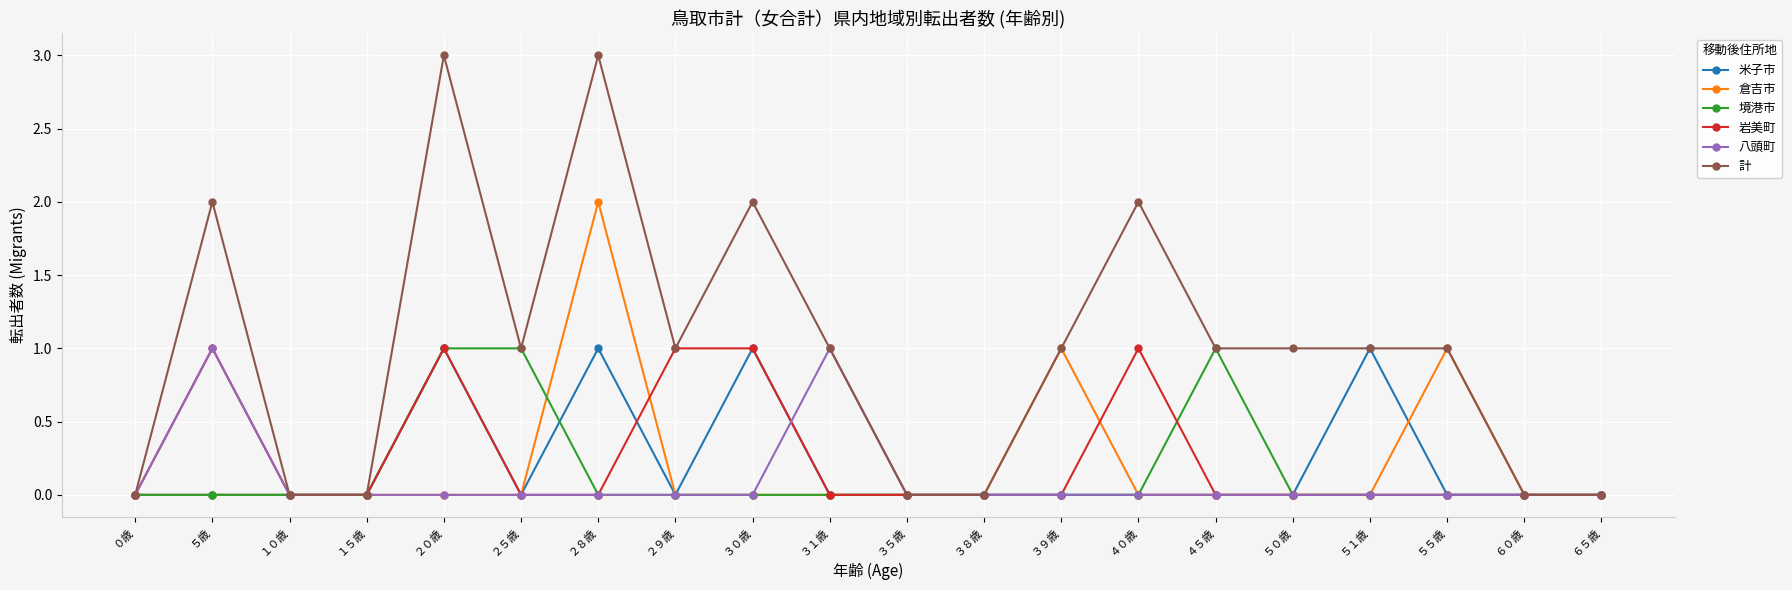

What is the sum of all 倉吉市 values?

4